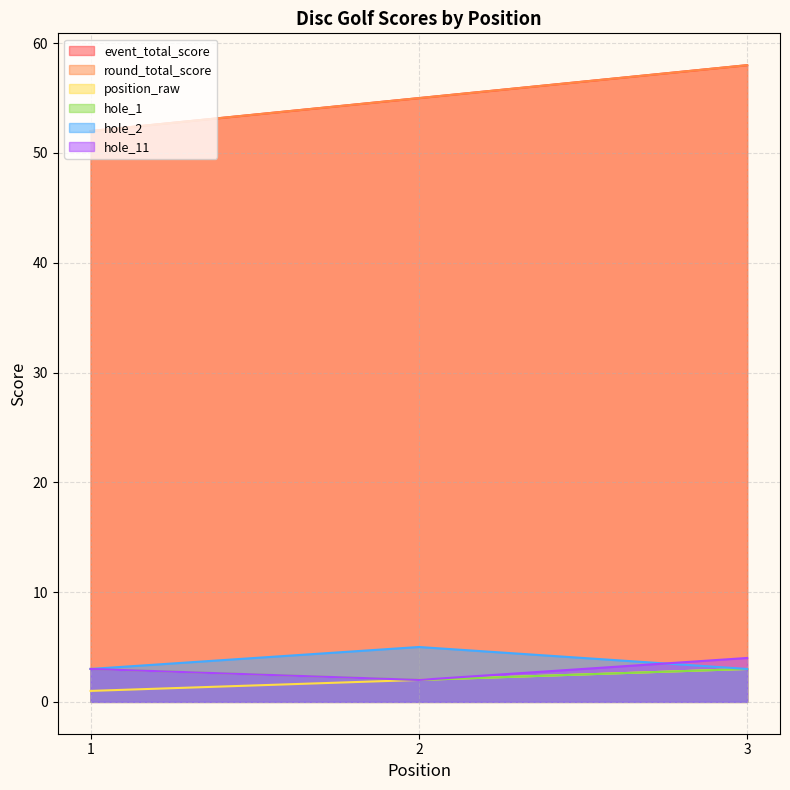

Which has a higher value, 1 or 3?

3